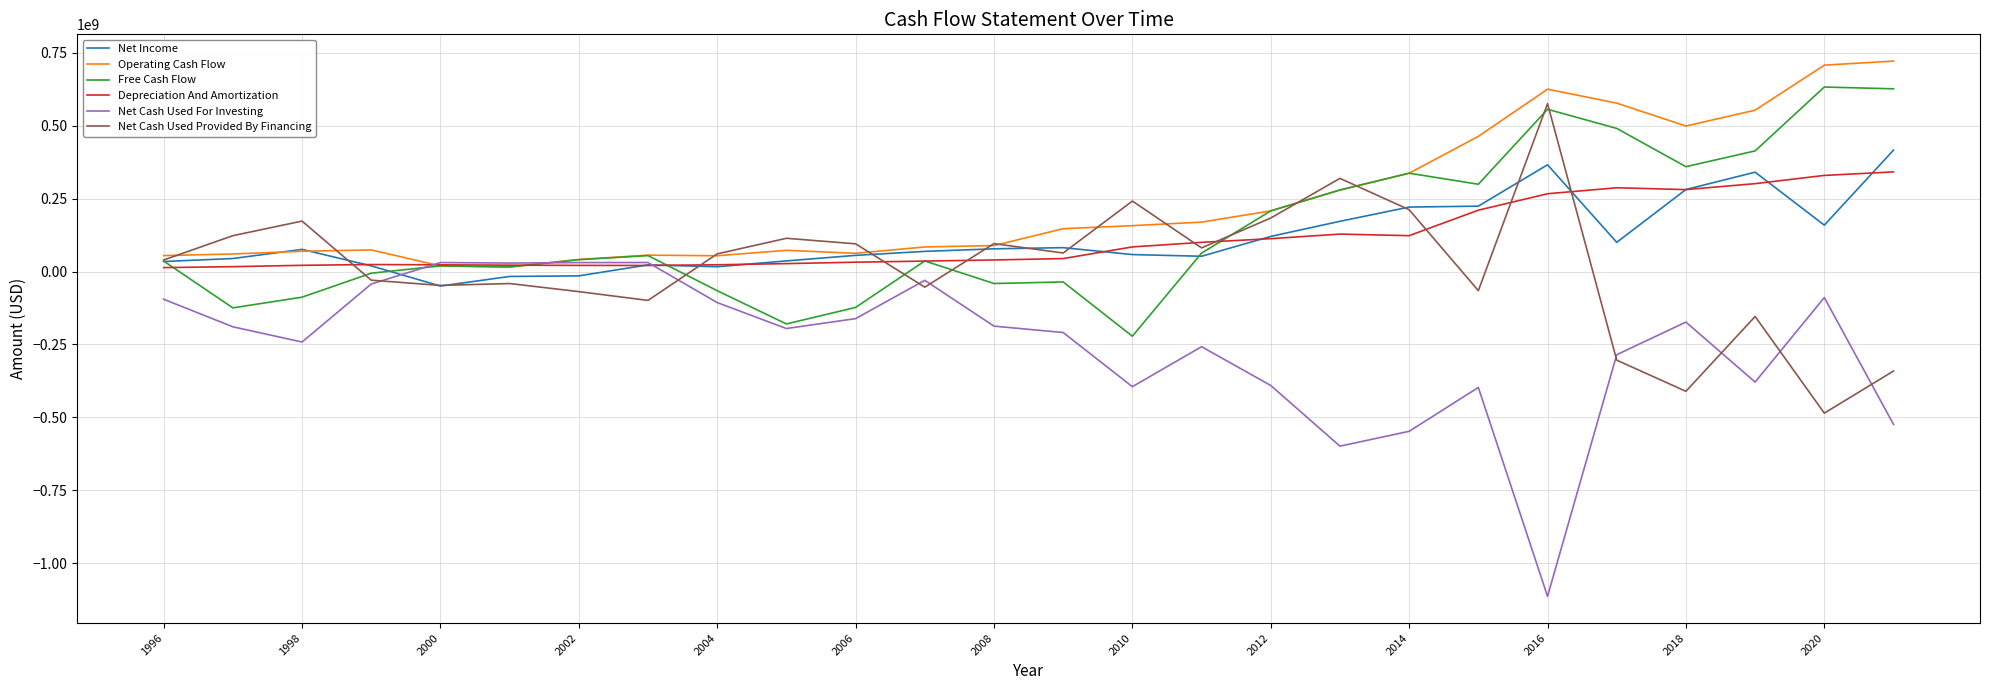

Which series has the largest range (max minus min)?

Net Cash Used For Investing